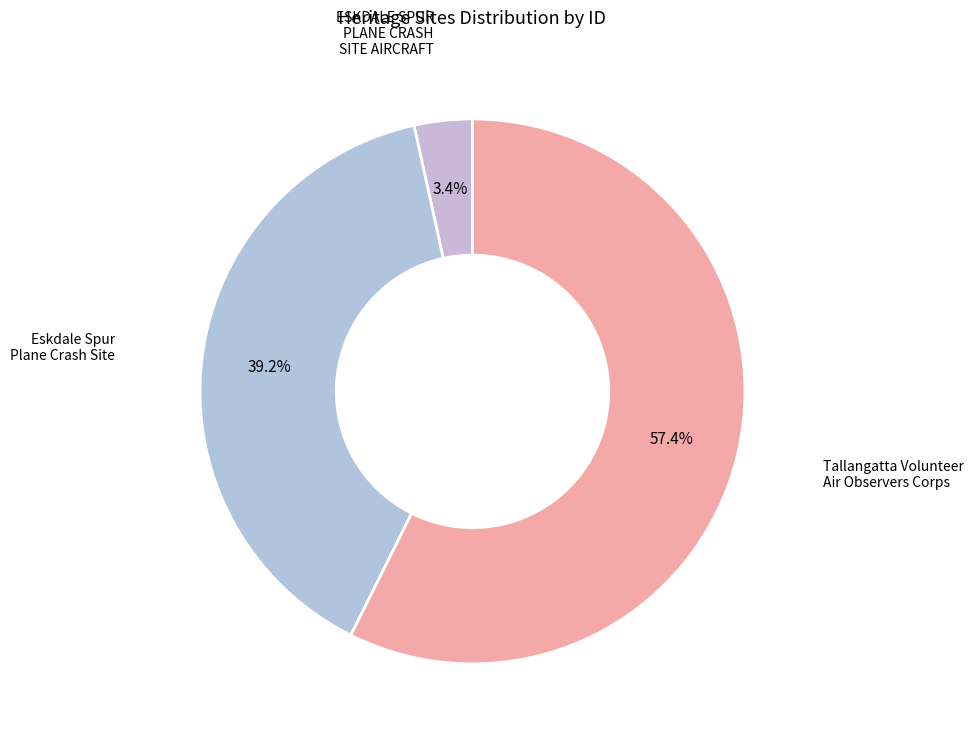

Does any single category account for the majority?

Yes